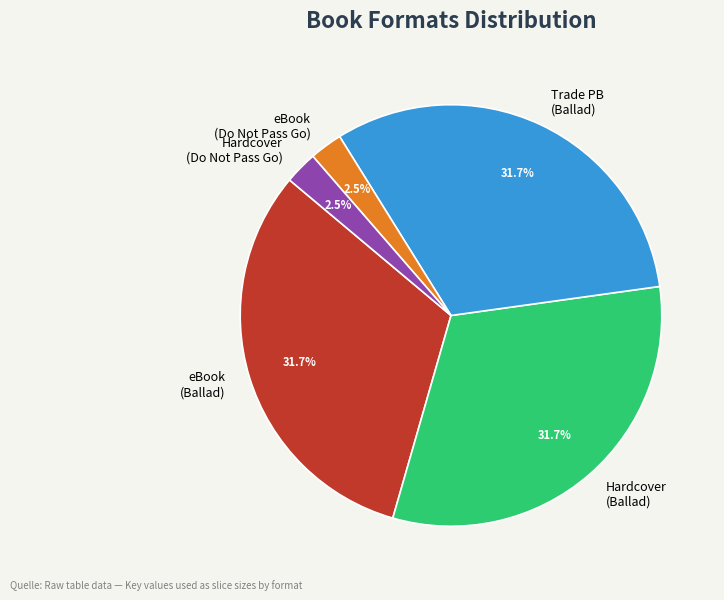

What percentage is NOT represented by Trade PB (Ballad)?

68.3%